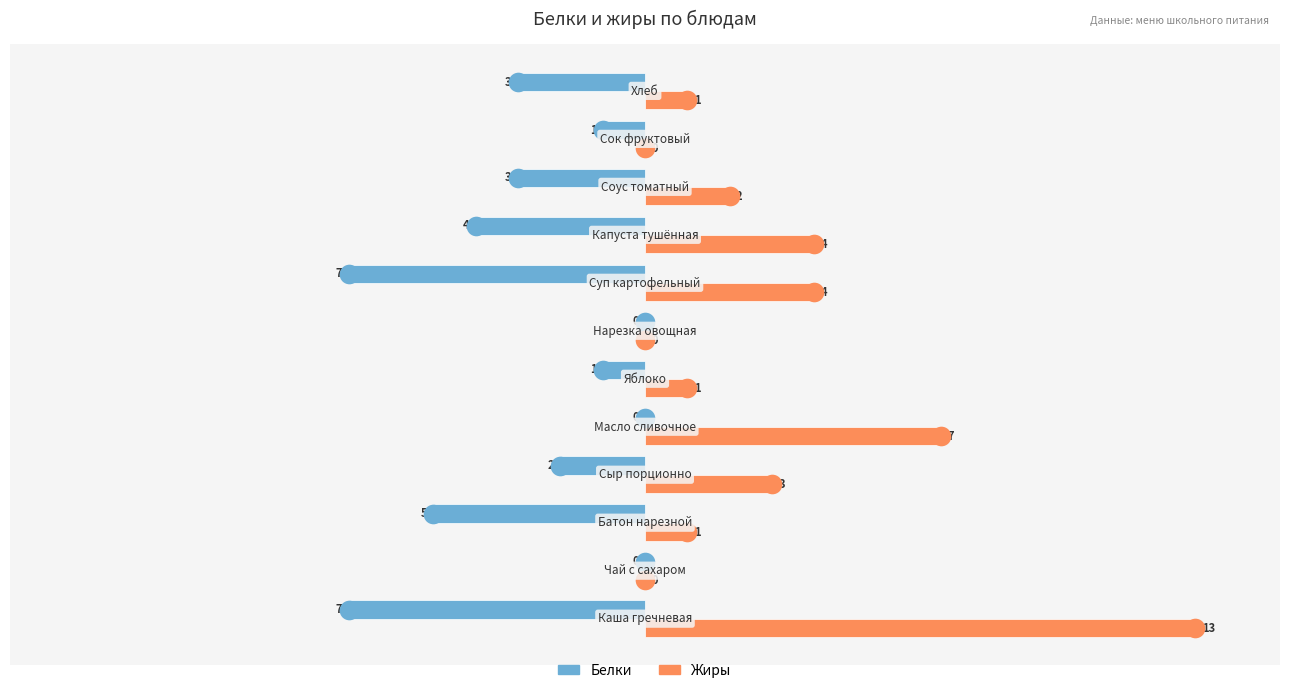

Which series has the largest total across all categories?

Жиры